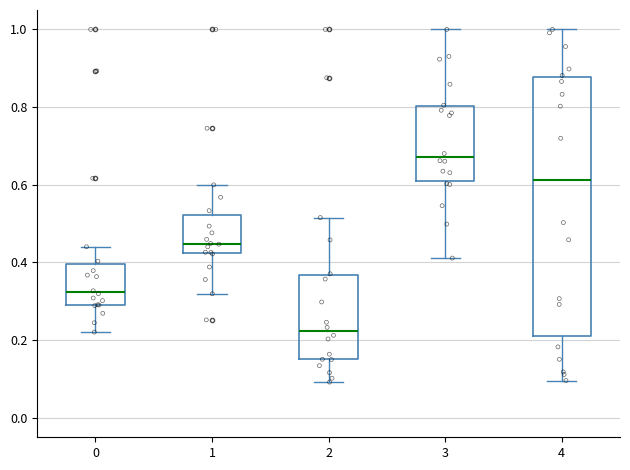

Where does the lower whisker of the box at x = 0 end on the y-axis? The values are not printed on the chart, so give them approximately, as read against the axis.

0.22